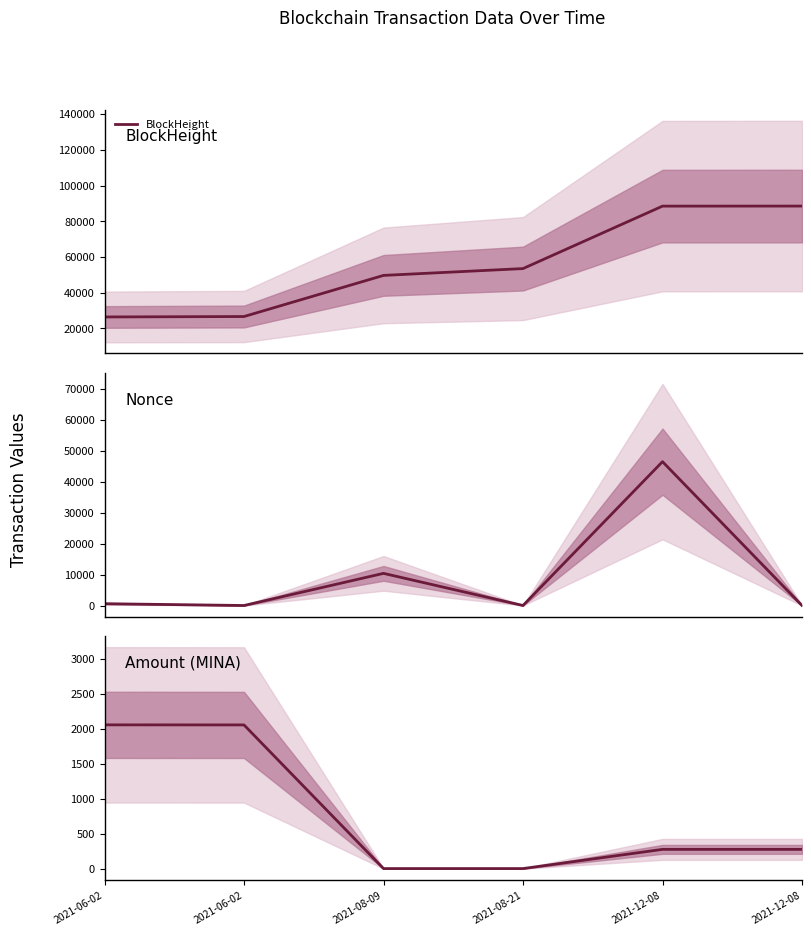

True or false: BlockHeight and Nonce cross at least once.

False